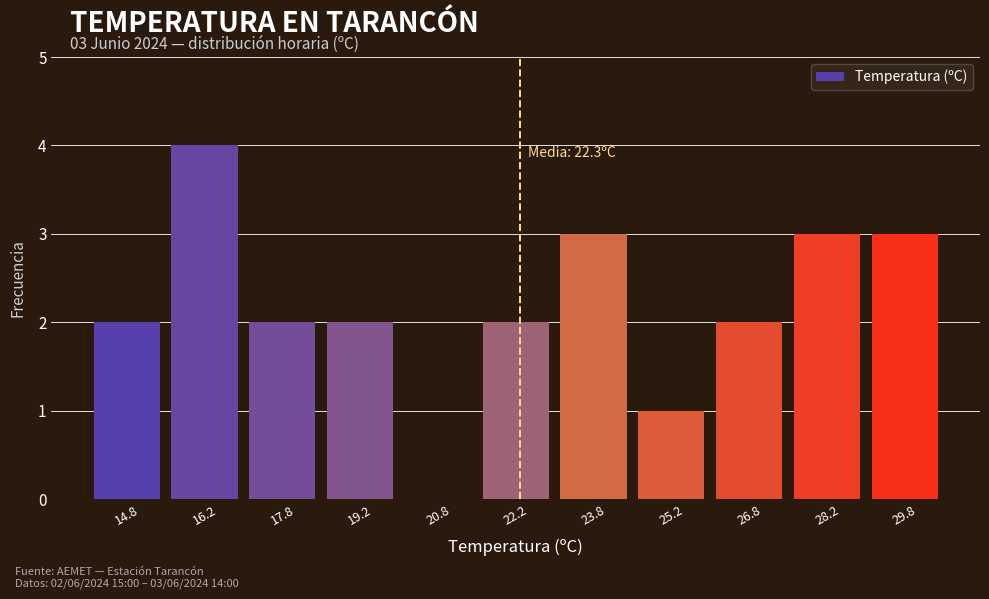

Which range on the x-axis has the tallest bar?

15.5 to 17.0